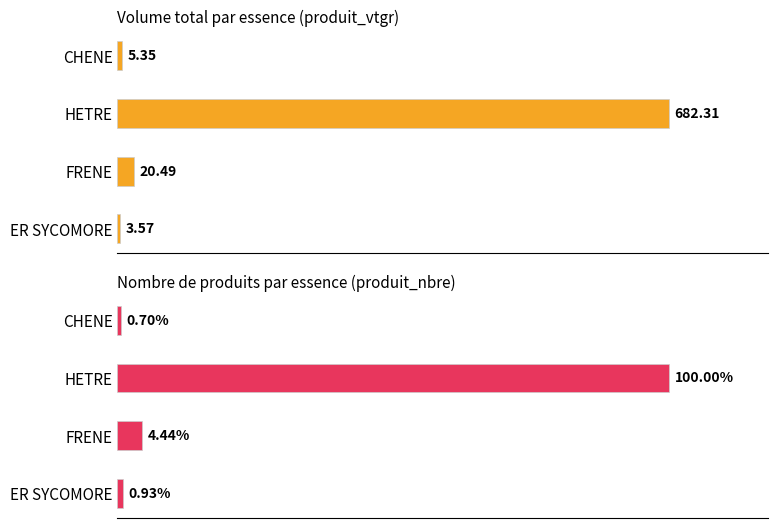

Which series has the largest range (max minus min)?

produit_vtgr